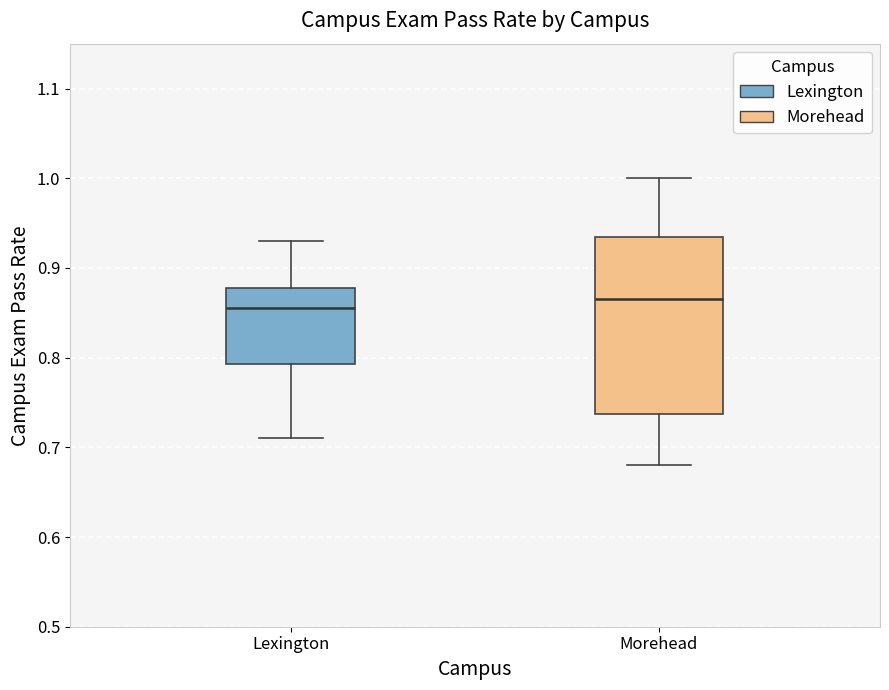

Reading left to right, transcribe this box plot: for each box, give where its median line is, the range the box spans, and where its two whiskers end, as read against the y-axis. The values are not printed on the chart, so give them approximately, as read against the axis.

Lexington: median 0.86, box 0.79 to 0.88, whiskers 0.71 to 0.93
Morehead: median 0.87, box 0.74 to 0.94, whiskers 0.68 to 1.00